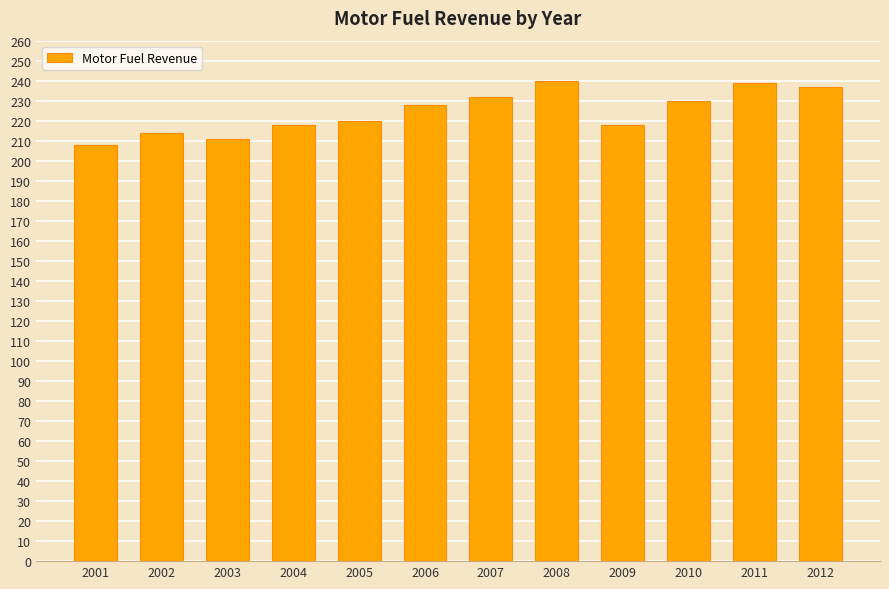

What is the average value?

225